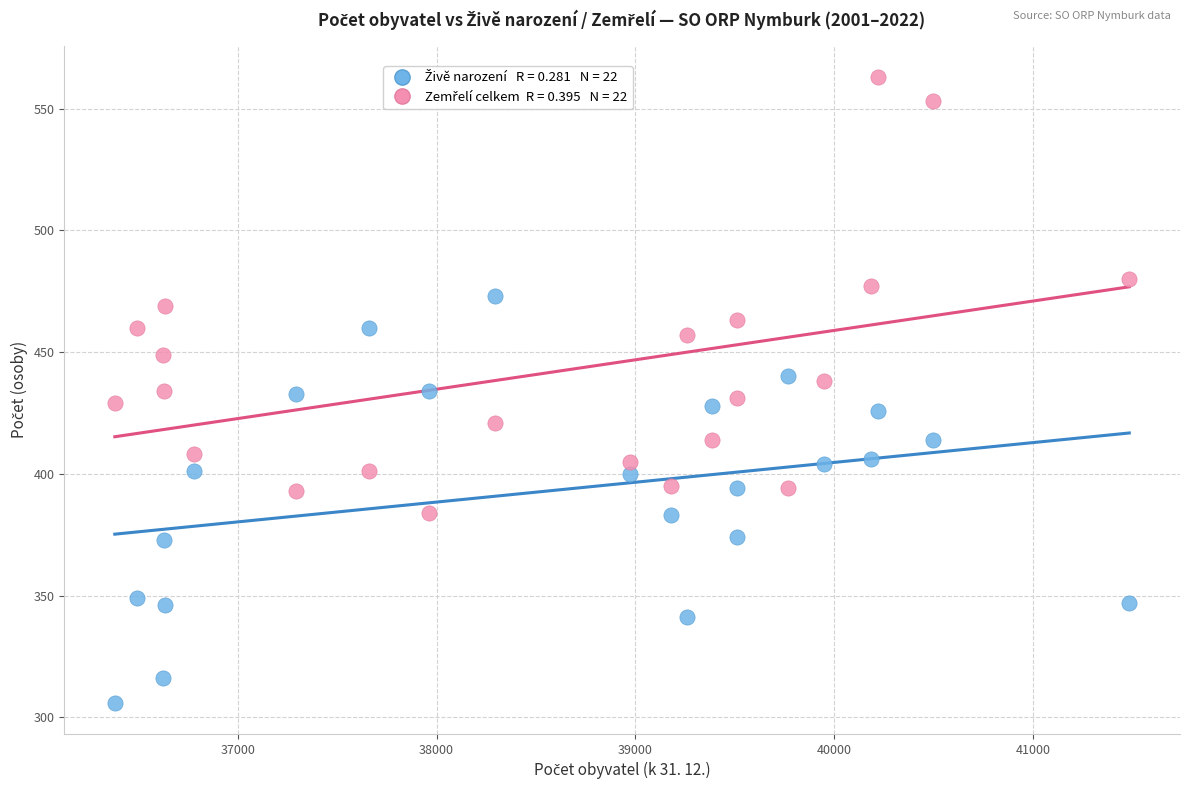

Across all data points, what is the range of Y values (max minus min)?

257